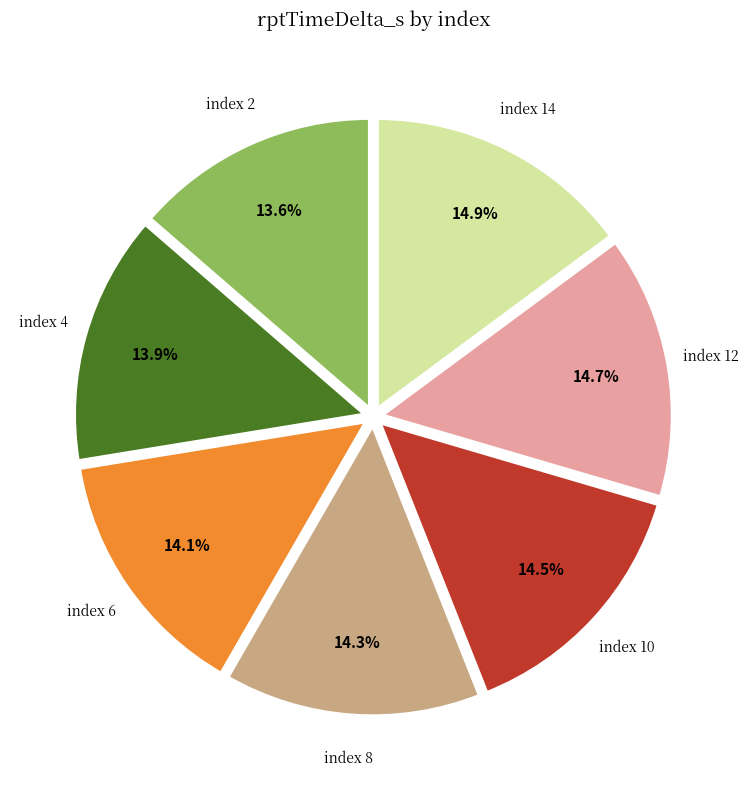

What is the ratio of the value at index 12 to the value at index 10?

1.0